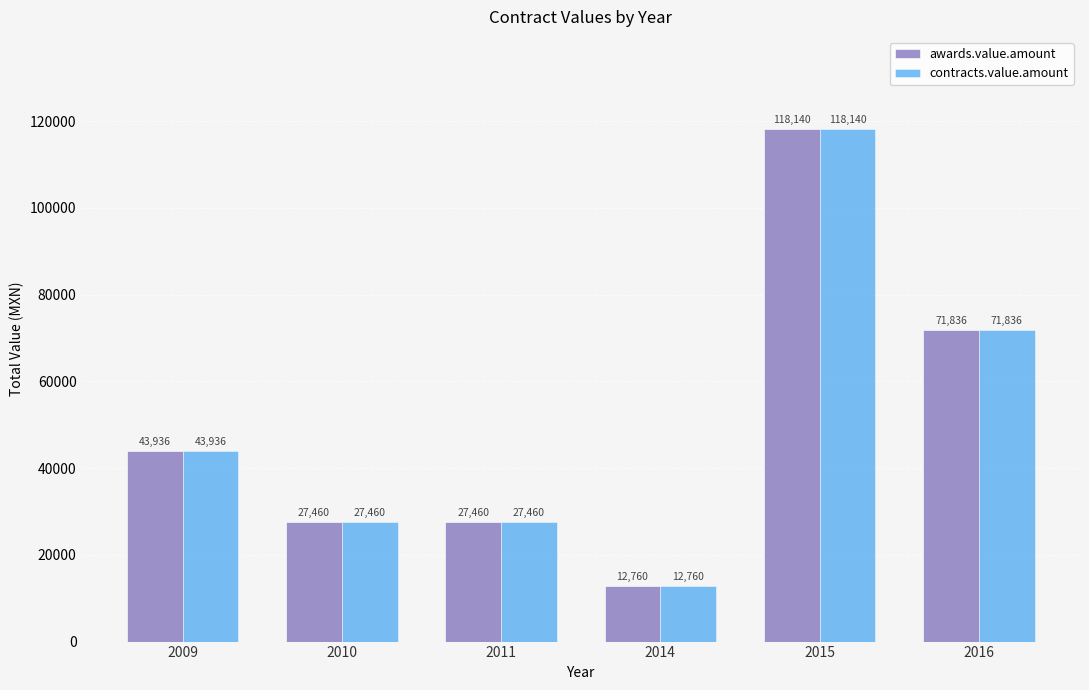

Count the awards.value.amount values in the range 27460 to 71836.

4